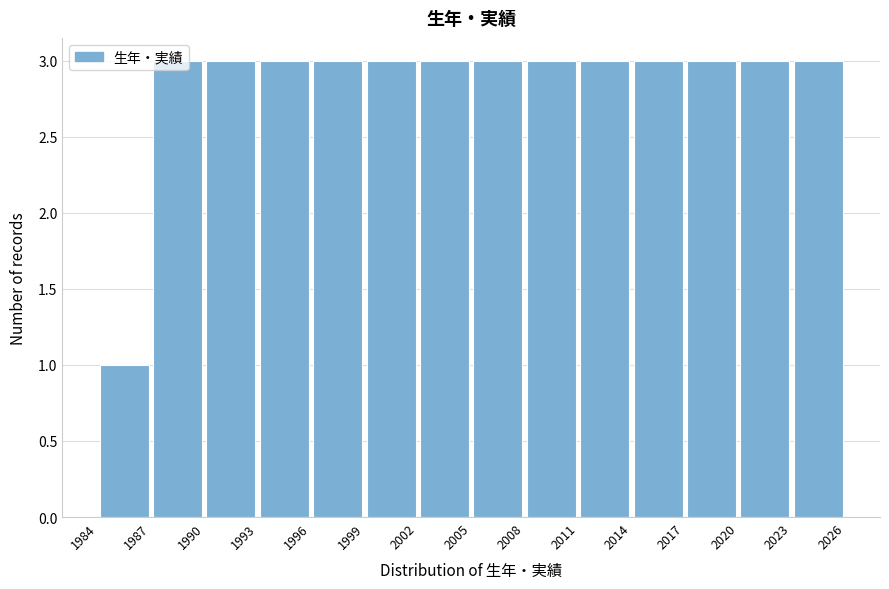

Reading left to right, list every bar in this chart as the range it spans on the x-axis followed by its height. The values are not printed on the chart, so give them approximately, as read against the axis.

1984 to 1987: 1
1987 to 1990: 3
1990 to 1993: 3
1993 to 1996: 3
1996 to 1999: 3
1999 to 2002: 3
2002 to 2005: 3
2005 to 2008: 3
2008 to 2011: 3
2011 to 2014: 3
2014 to 2017: 3
2017 to 2020: 3
2020 to 2023: 3
2023 to 2026: 3